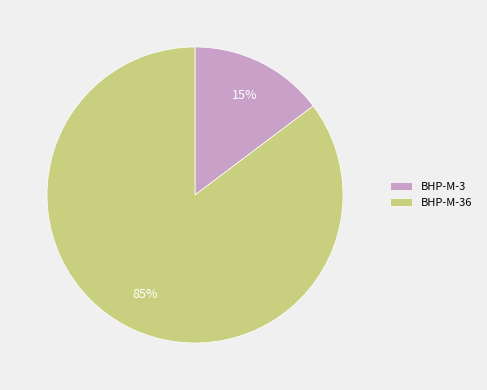

How many segments does this pie chart have?

2